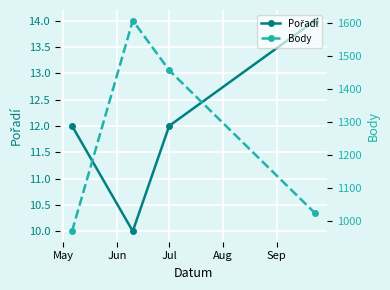

At which category is the sum across all series the highest?

Jun